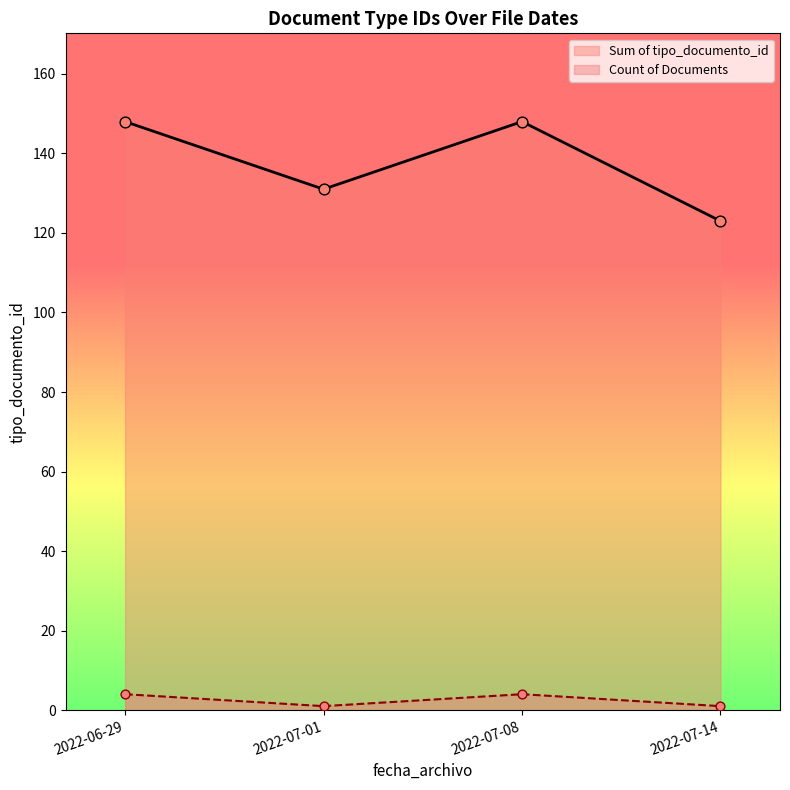

Which series has the widest spread of values?

Sum of tipo_documento_id